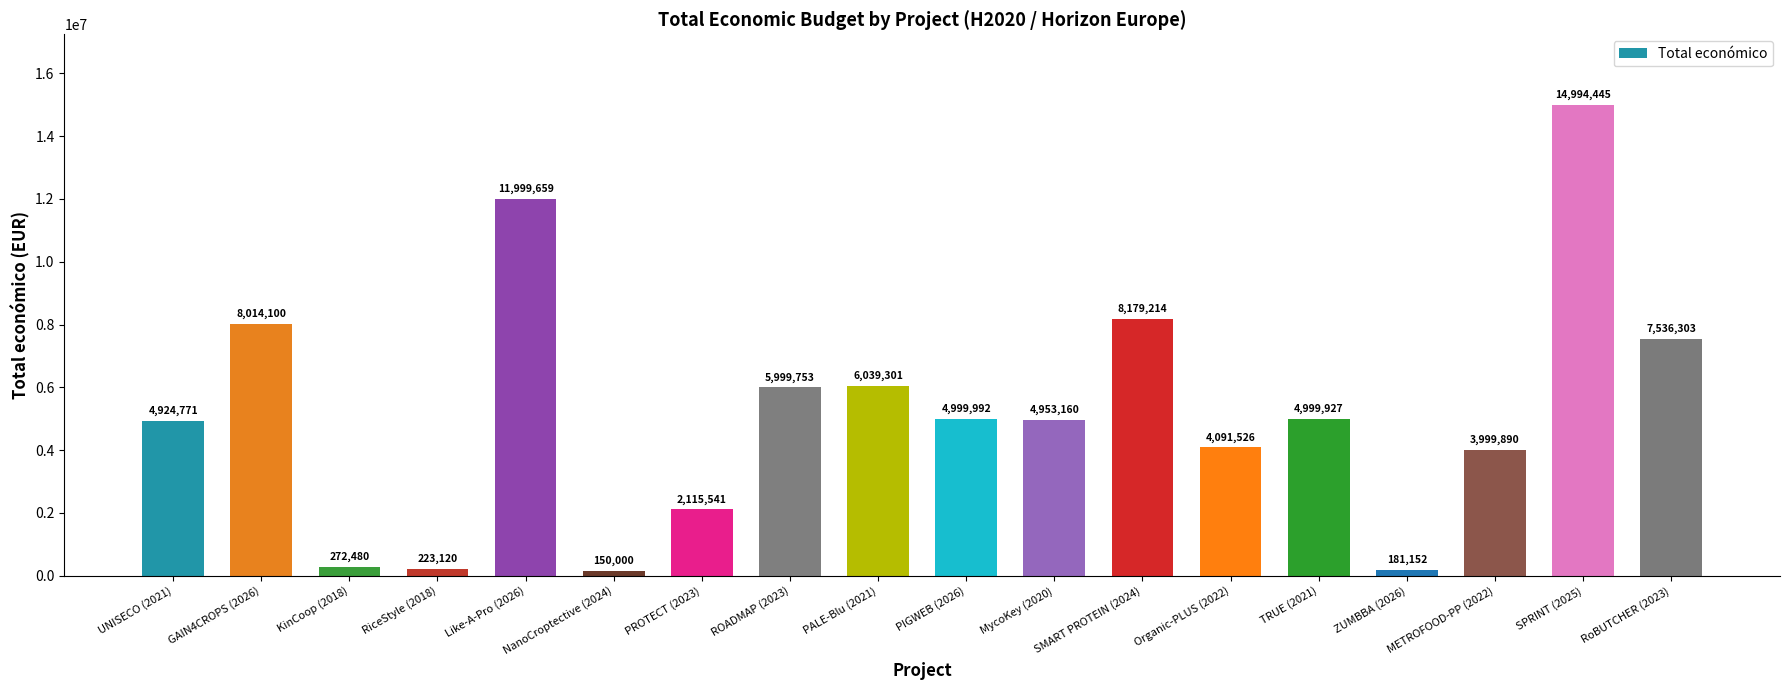

Which has a higher value, GAIN4CROPS (2026) or NanoCroptective (2024)?

GAIN4CROPS (2026)